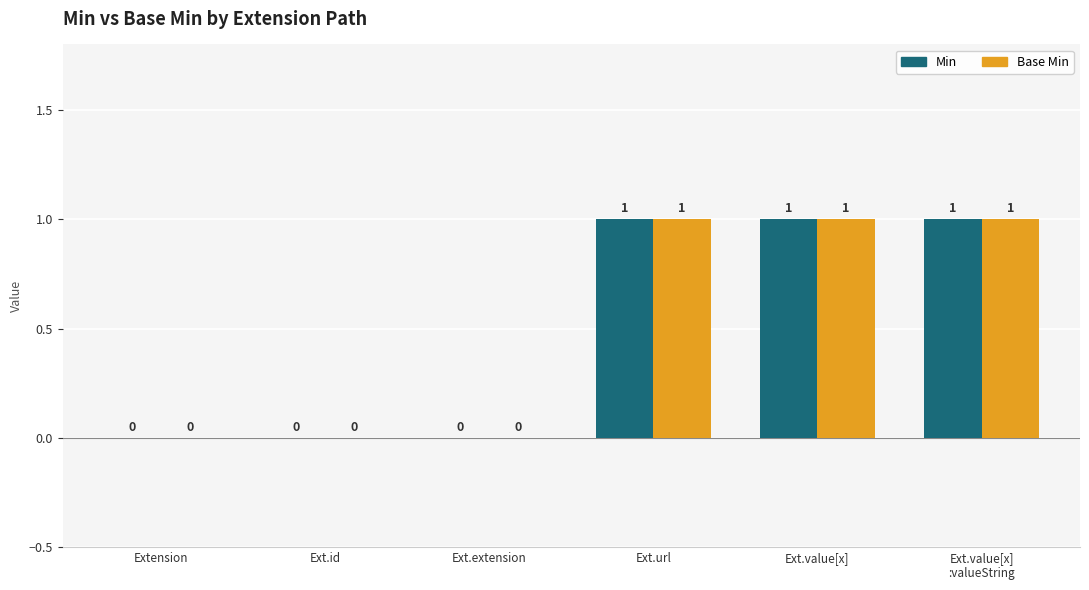

What is the sum of the Base Min values at Ext.value[x] and Ext.extension?

1